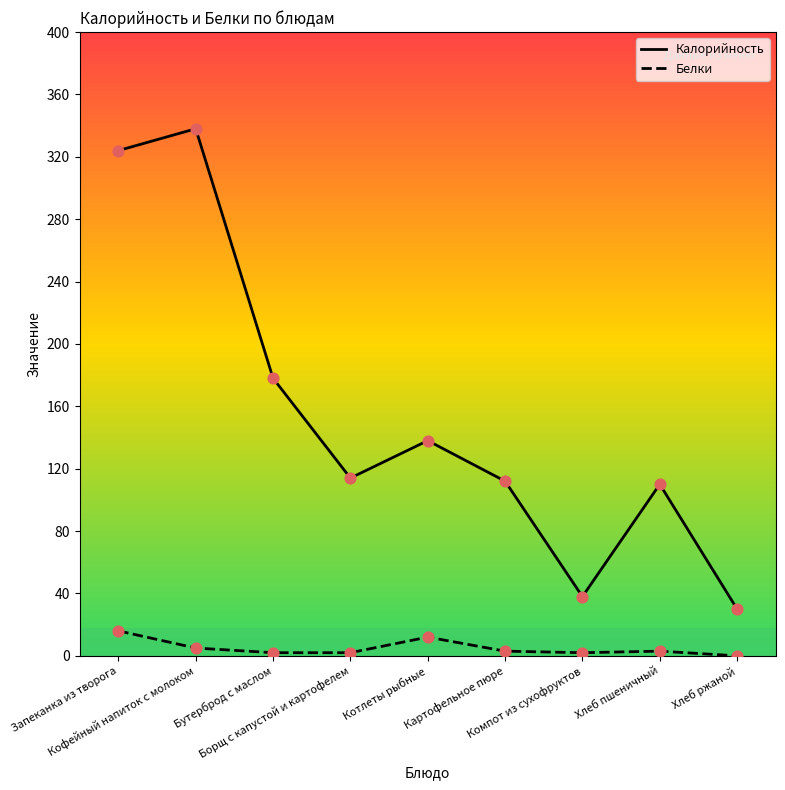

What are all the series names shown in the legend?

Калорийность, Белки